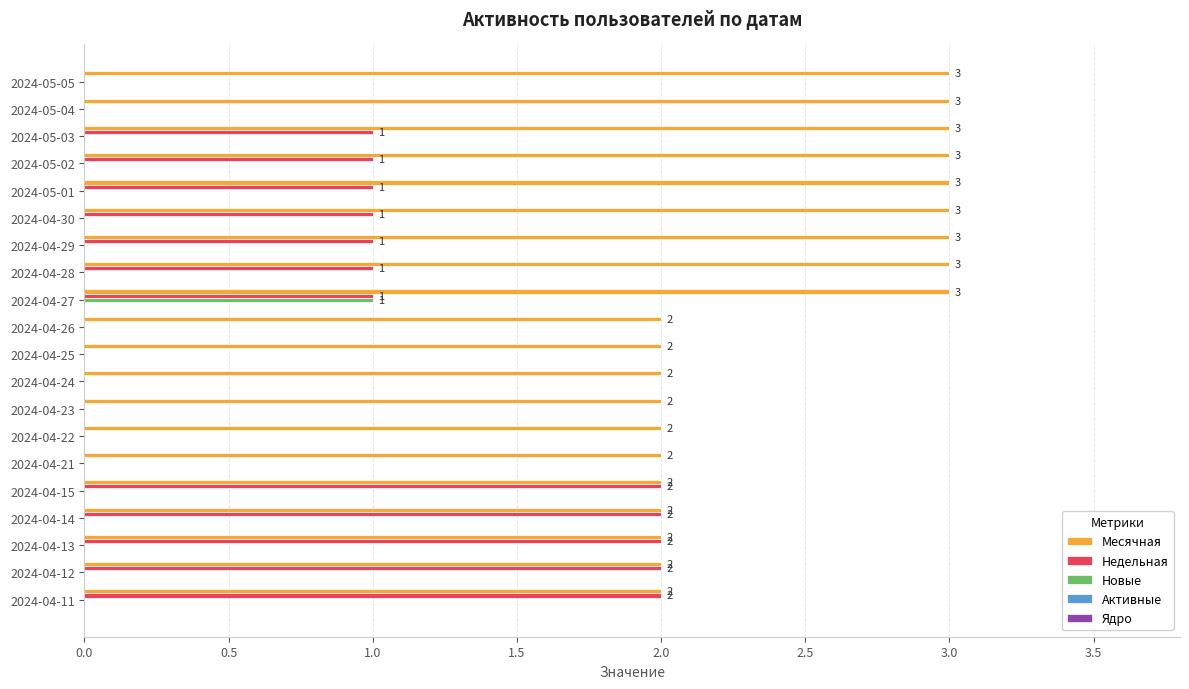

What is the highest value of the Новые series?

1